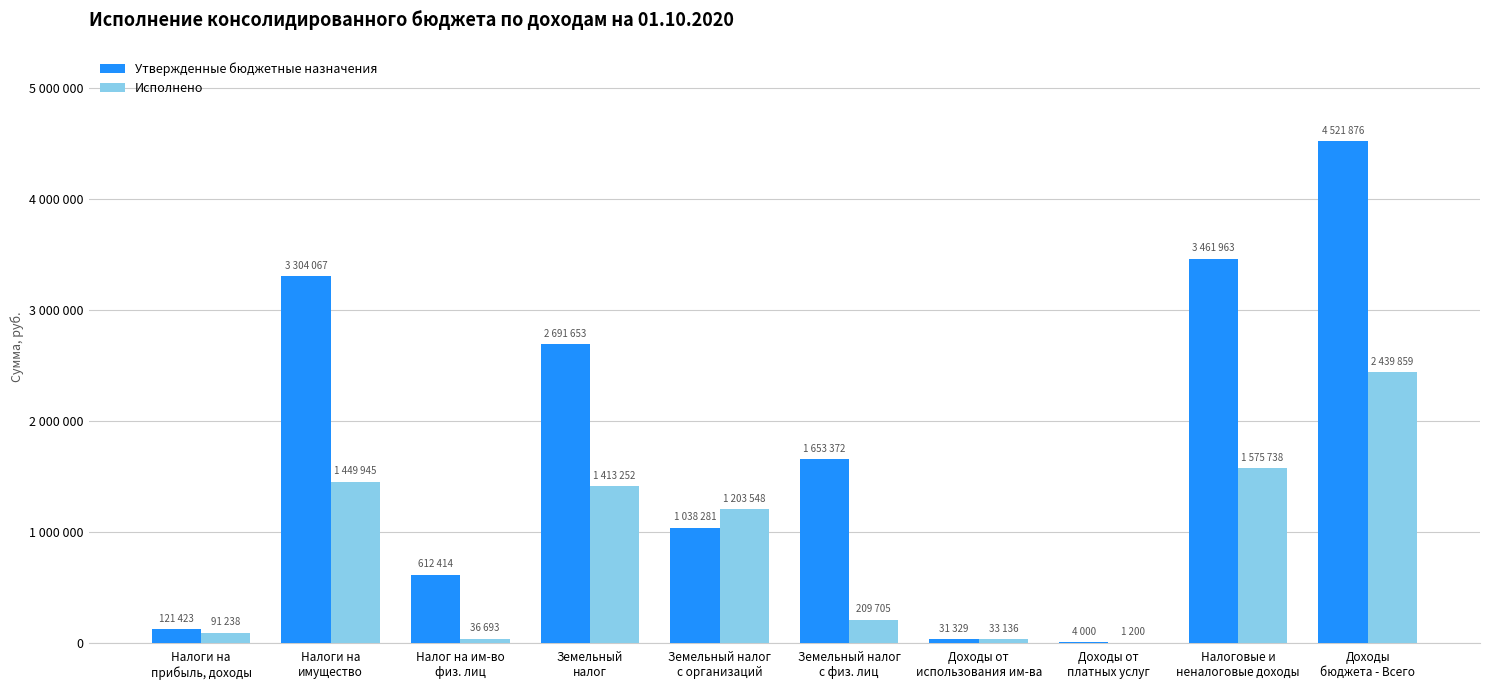

Between Налоговые и
неналоговые доходы and Земельный
налог, which is larger?

Налоговые и
неналоговые доходы